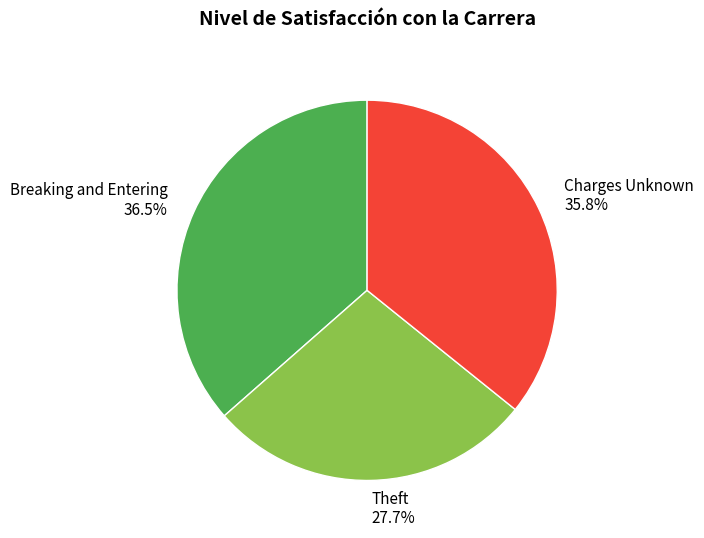

How many slices are in this pie chart?

3